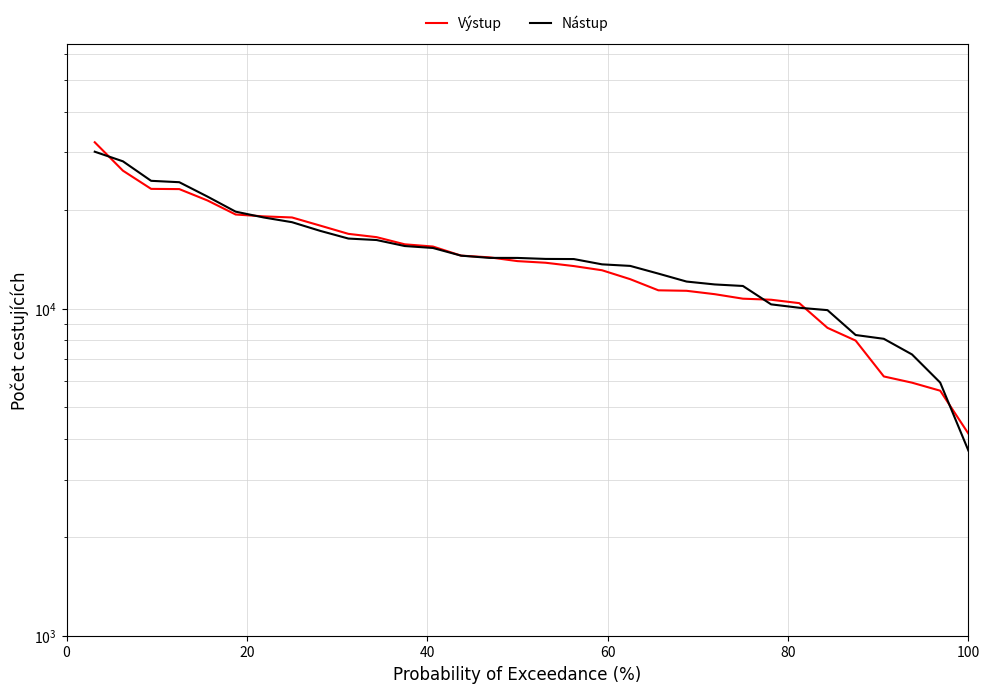

Is this an area chart (filled region under the line)?

No